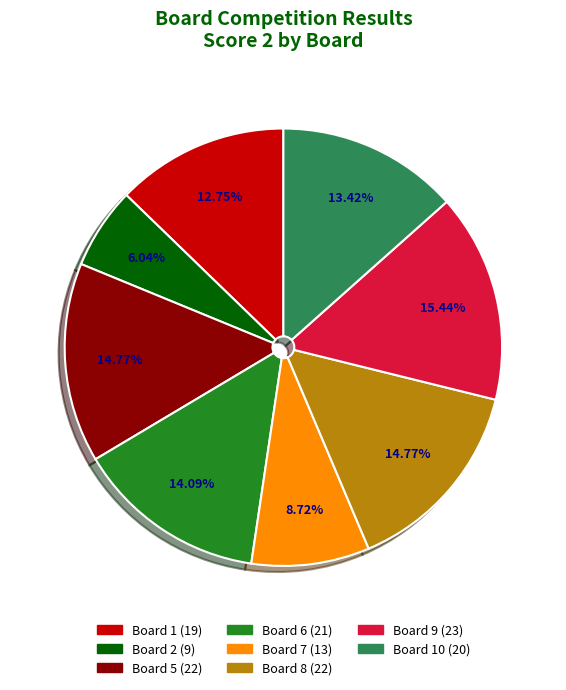

Is there a majority slice in this chart?

No